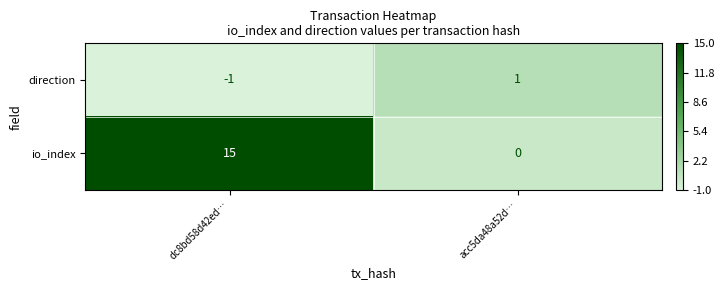

At which category is the sum across all series the highest?

dc8bd58d42ed…